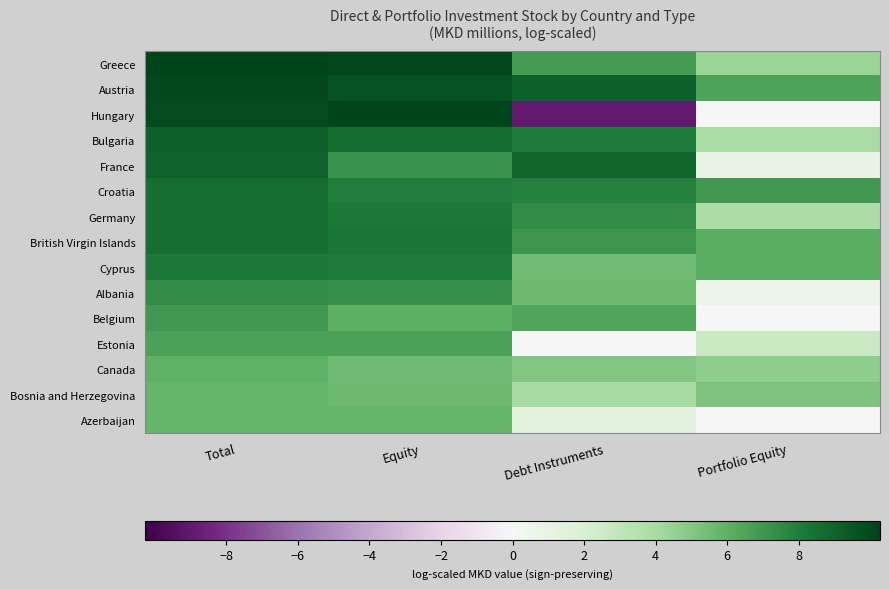

Reading left to right, what are all the values shown in this chart?

Greece: Total=10.2	Equity=10.2	Debt Instruments=6.9	Portfolio Equity=4.4
Austria: Total=10.1	Equity=9.6	Debt Instruments=9.1	Portfolio Equity=6.5
Hungary: Total=10.0	Equity=10.3	Debt Instruments=-8.9	Portfolio Equity=0.0
Bulgaria: Total=9.1	Equity=8.6	Debt Instruments=8.1	Portfolio Equity=4.0
France: Total=9.0	Equity=7.2	Debt Instruments=8.9	Portfolio Equity=1.0
Croatia: Total=8.6	Equity=7.9	Debt Instruments=7.8	Portfolio Equity=7.0
Germany: Total=8.5	Equity=8.1	Debt Instruments=7.4	Portfolio Equity=3.8
British Virgin Islands: Total=8.5	Equity=8.2	Debt Instruments=7.1	Portfolio Equity=6.1
Cyprus: Total=8.2	Equity=8.1	Debt Instruments=5.5	Portfolio Equity=6.1
Albania: Total=7.5	Equity=7.3	Debt Instruments=5.7	Portfolio Equity=0.8
Belgium: Total=6.9	Equity=6.0	Debt Instruments=6.4	Portfolio Equity=-0.0
Estonia: Total=6.6	Equity=6.6	Debt Instruments=0.0	Portfolio Equity=2.7
Canada: Total=6.0	Equity=5.6	Debt Instruments=5.0	Portfolio Equity=4.7
Bosnia and Herzegovina: Total=5.9	Equity=5.7	Debt Instruments=4.1	Portfolio Equity=5.2
Azerbaijan: Total=5.8	Equity=5.8	Debt Instruments=1.5	Portfolio Equity=0.0